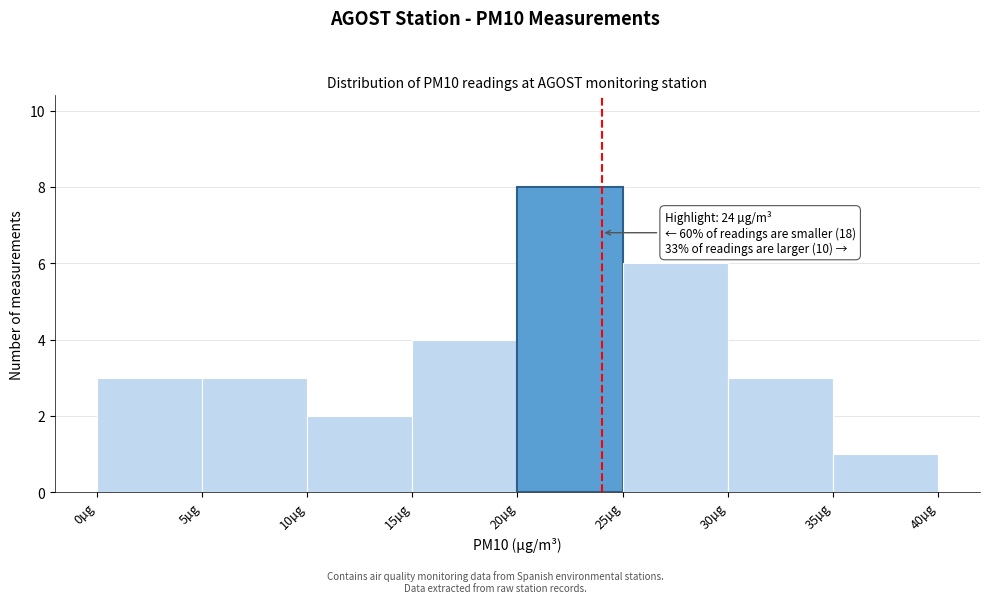

Which range on the x-axis has the tallest bar?

20 to 25